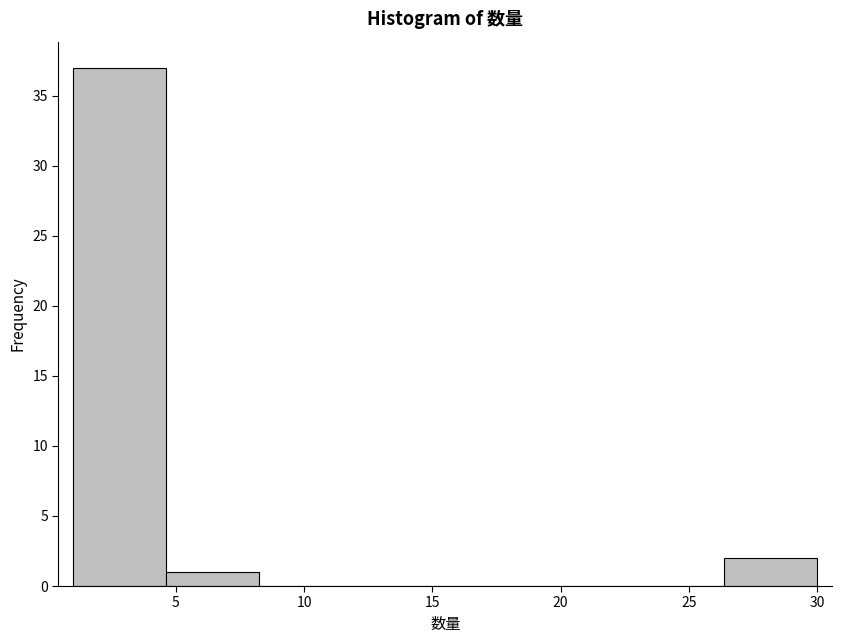

Reading left to right, transcribe this chart: for each bar, give the range it covers on the x-axis and its height. Neither the bar edges nor the heights are printed on the chart, so give them approximately, as read against the axes.

1.0 to 4.5: 37
4.5 to 8.5: 1
8.5 to 12.0: 0
12.0 to 15.5: 0
15.5 to 19.0: 0
19.0 to 23.0: 0
23.0 to 26.5: 0
26.5 to 30.0: 2